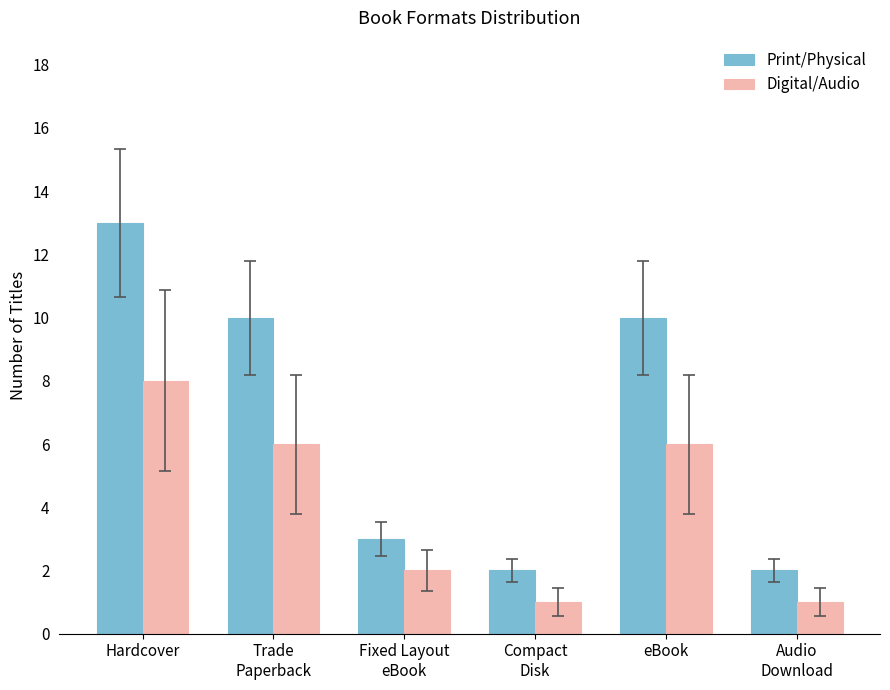

What is the value of the Print/Physical bar at the 1st from the left?

13